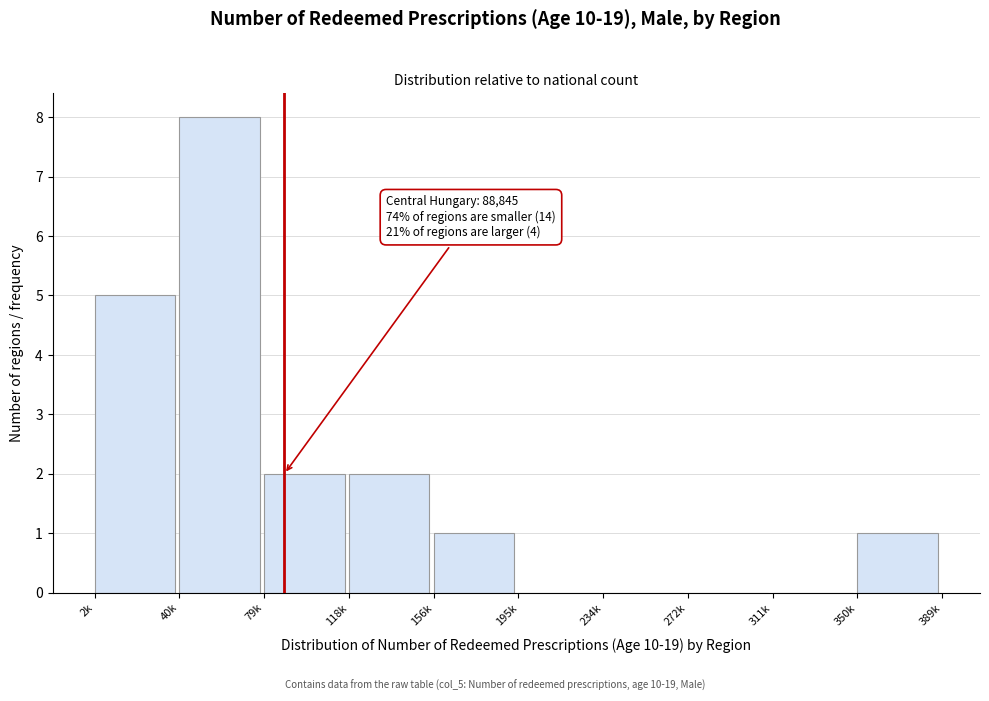

Reading left to right, transcribe all the data shown in this chart.

2k=5	40k=8	79k=2	118k=2	156k=1	195k=0	234k=0	272k=0	311k=0	350k=1